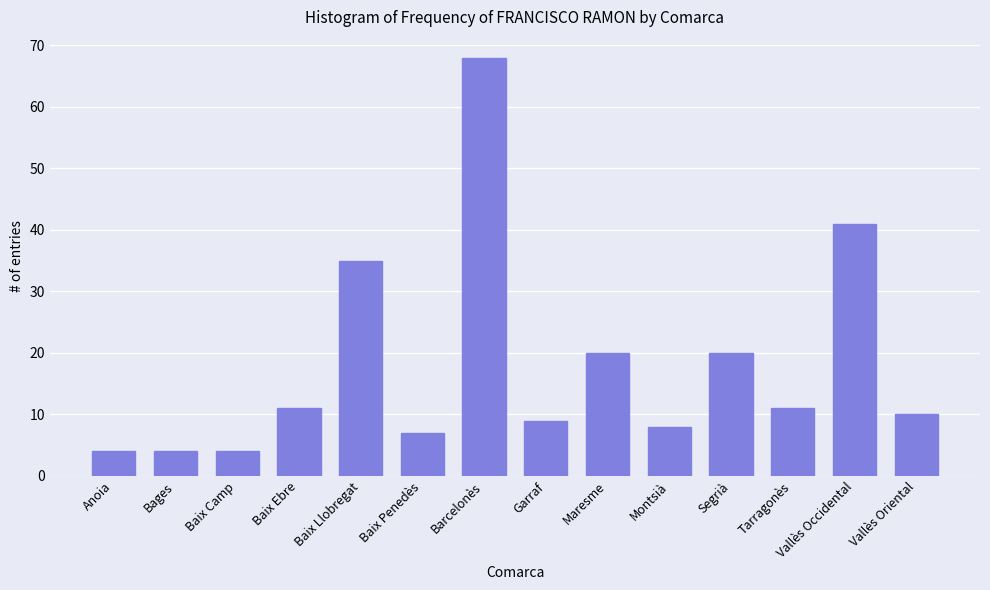

The chart shows a value of 20 at Maresme. True or false?

True